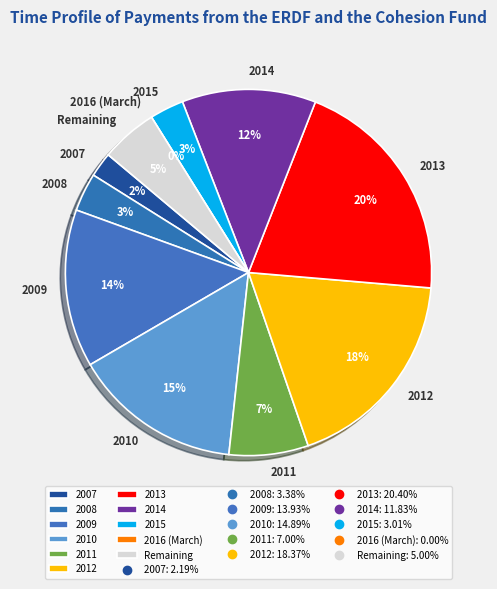

Is there a majority slice in this chart?

No